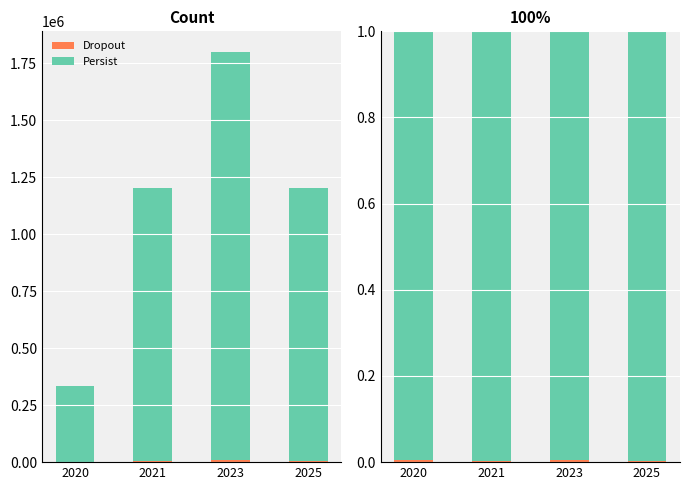

True or false: Dropout has a value of 0.0 at 2023.

False